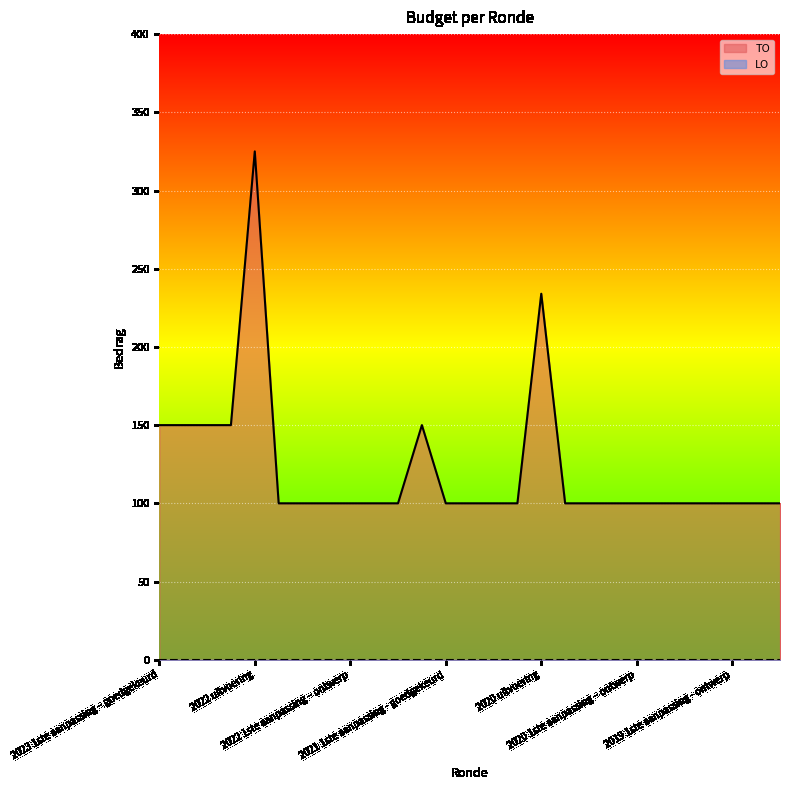

What is the value of the 9th point from the left?

100